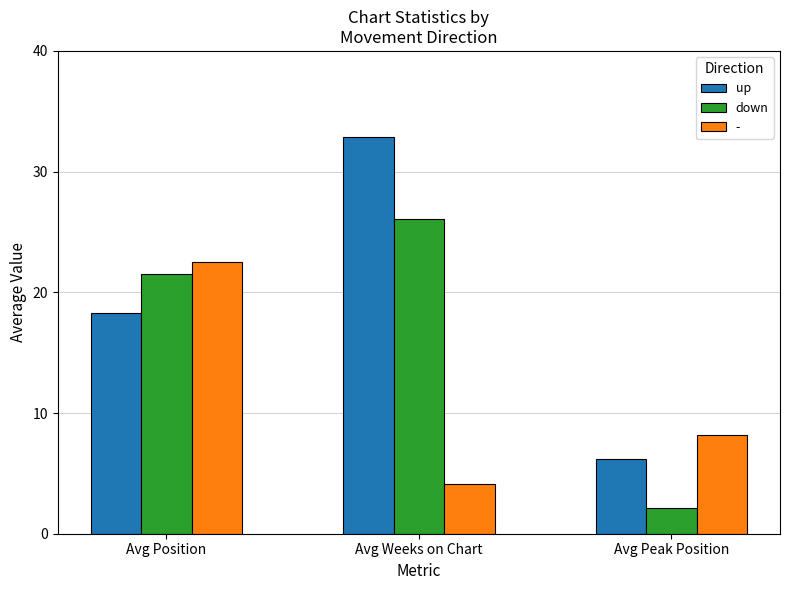

What is the value of the down bar at the 3rd from the left?

2.1